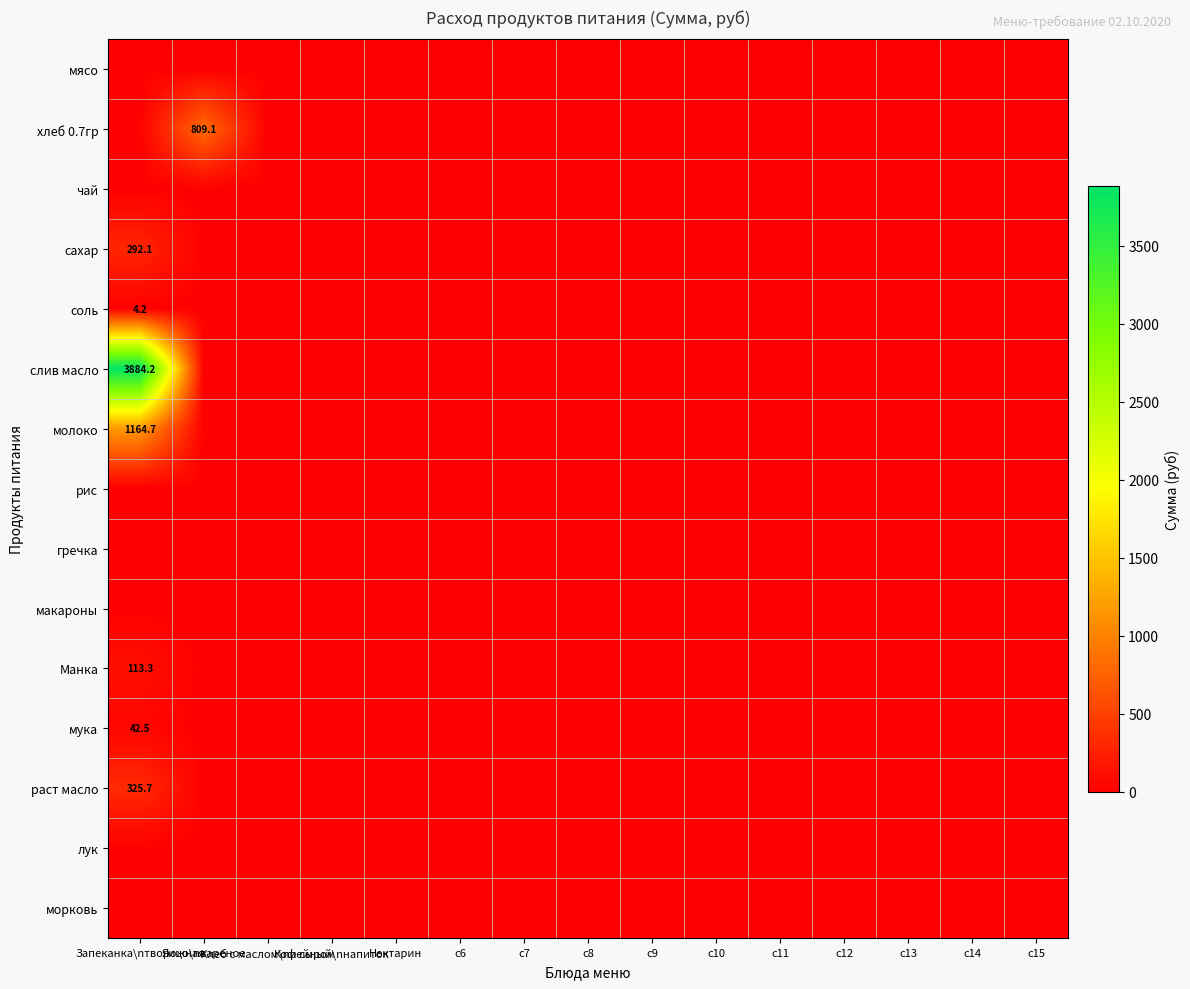

List the labels in order of чай value, smallest first.

Запеканка\nтворожная, Яицо\nвареное, Хлеб с маслом\nи сыром, Кофейный\nнапиток, Нектарин, c6, c7, c8, c9, c10, c11, c12, c13, c14, c15